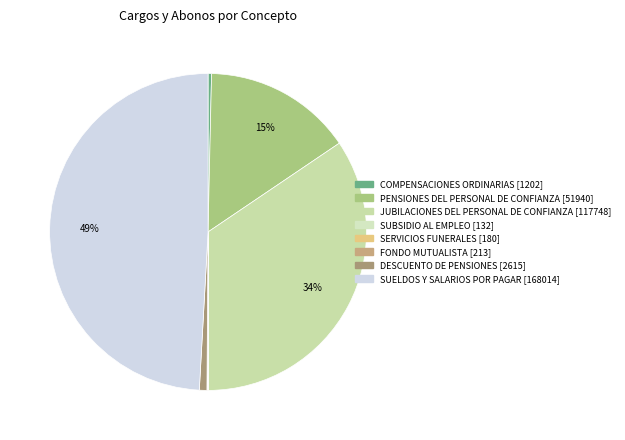

What is the total percentage of SUELDOS Y SALARIOS POR PAGAR and SUBSIDIO AL EMPLEO?

49.2%